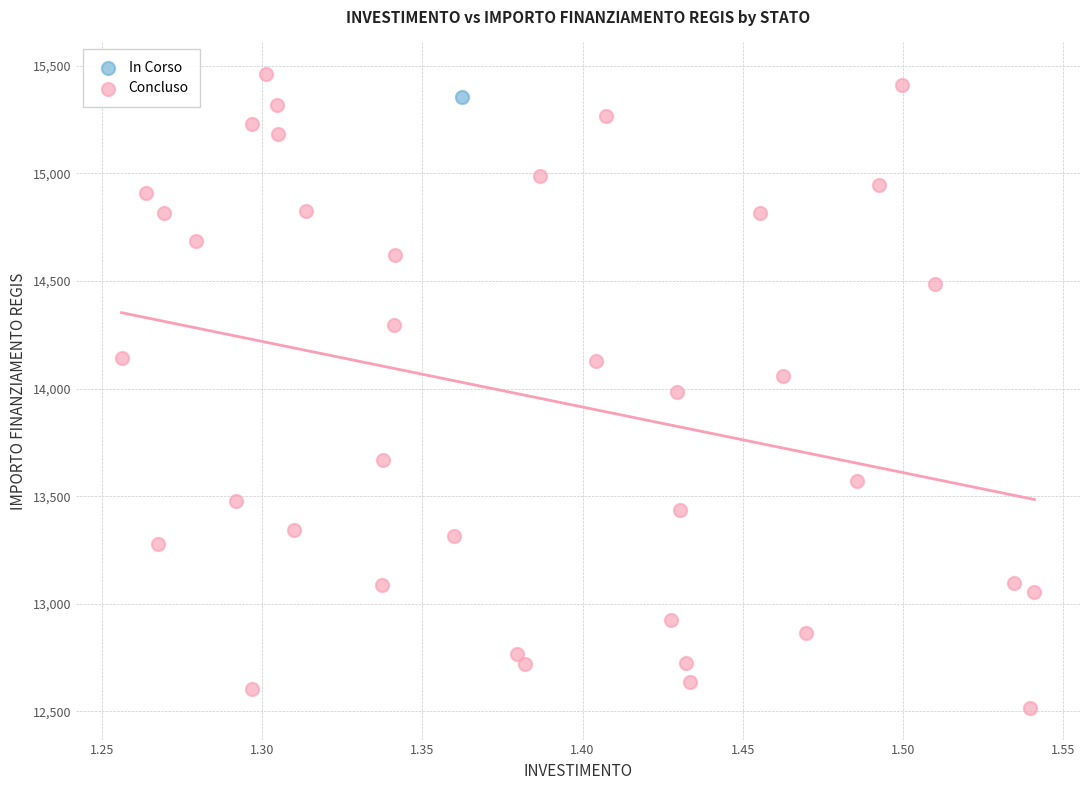

What are all the series names shown in the legend?

In Corso, Concluso